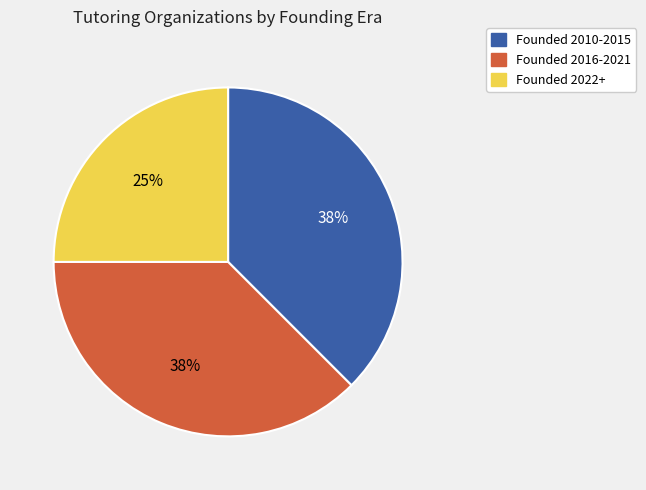

To the nearest percent, what is the average slice percentage?

33%